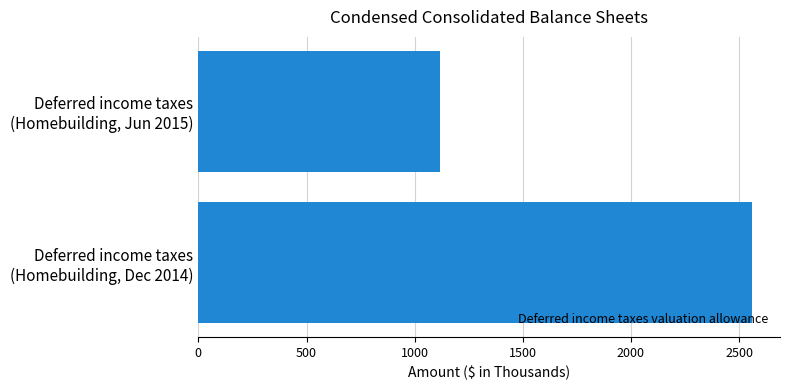

Reading bottom to top, list all the values displayed in this chart.

2561	1115